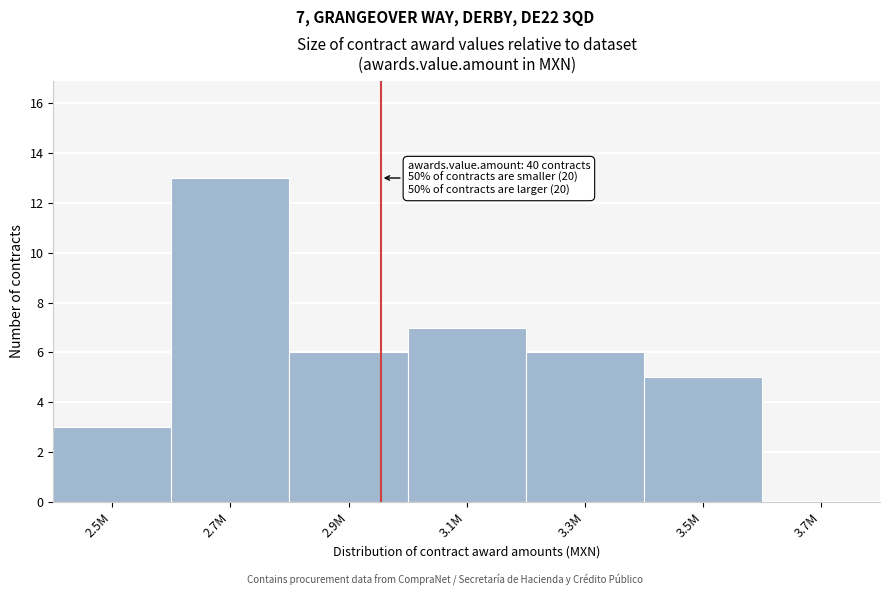

Reading left to right, what are all the values shown in this chart?

2.5M=3	2.7M=13	2.9M=6	3.1M=7	3.3M=6	3.5M=5	3.7M=0